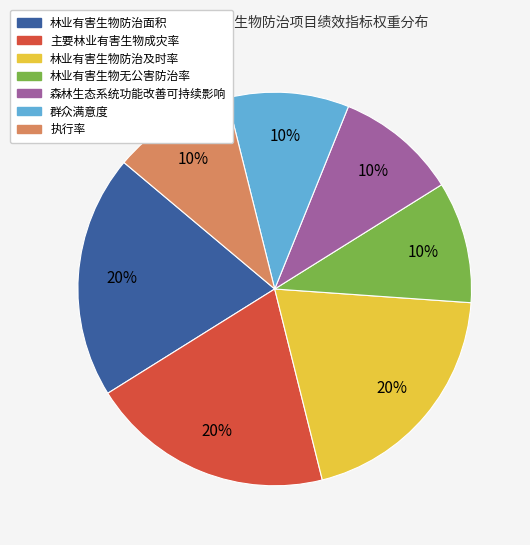

To the nearest percent, what is the difference between the 林业有害生物无公害防治率 and 林业有害生物防治及时率 slice percentages?

10%